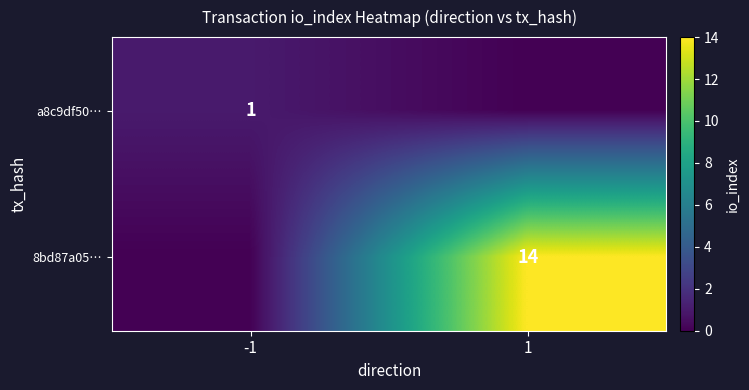

True or false: a8c9df50… has a value of 0 at -1.

False